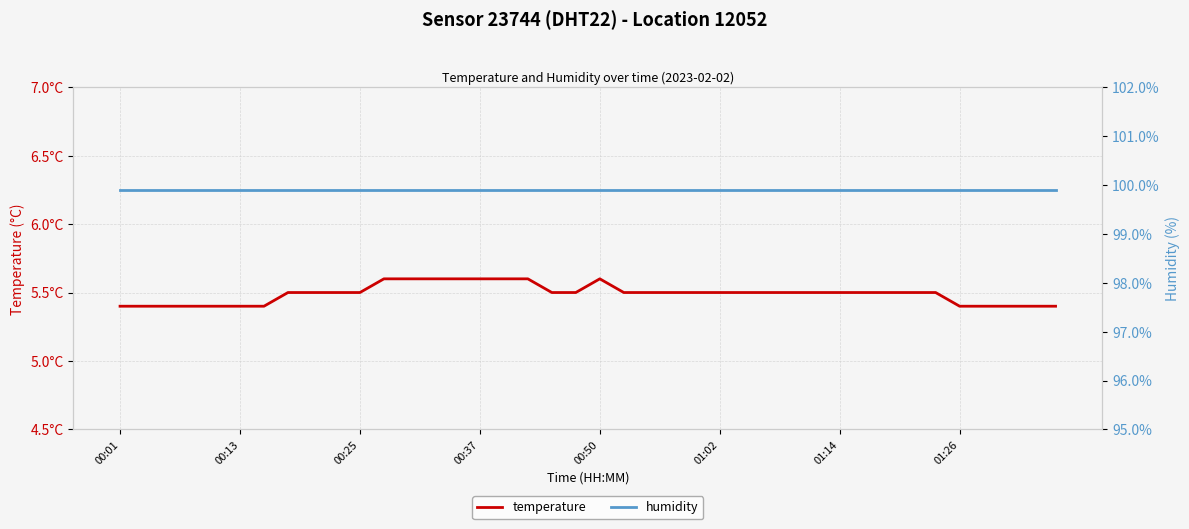

Rank the series by their maximum value, from highest to lowest.

humidity, temperature